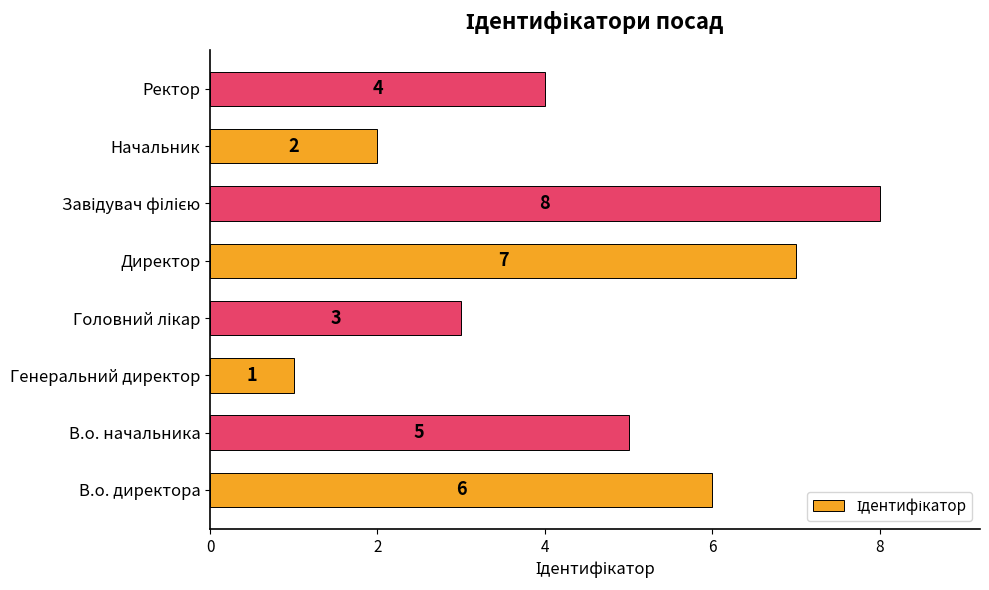

At which label is the value closest to 4?

Ректор